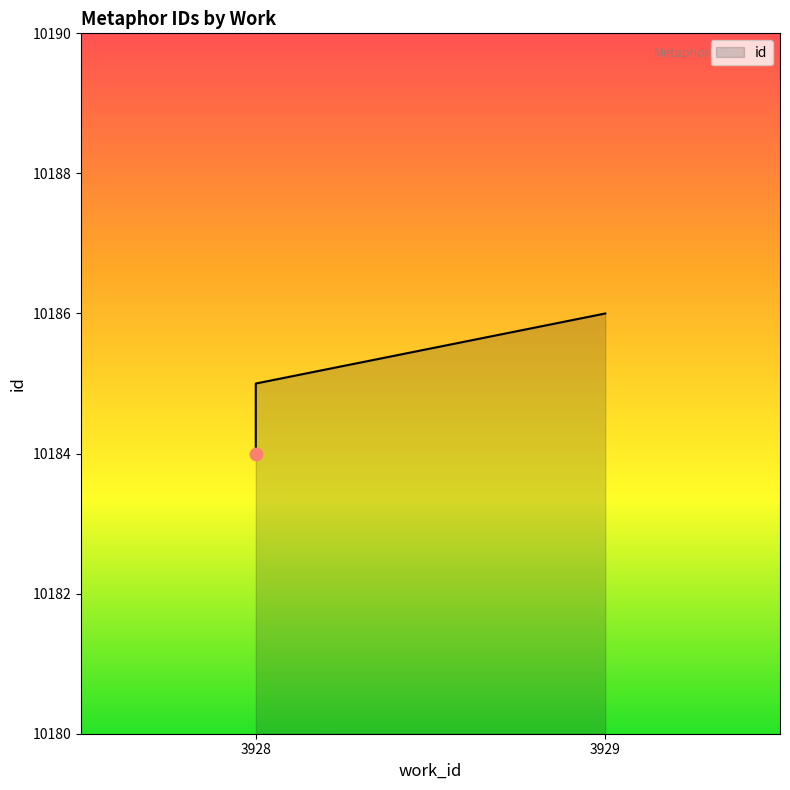

Approximately how many times larger is the value at 3928 compared to 3929?

1.0